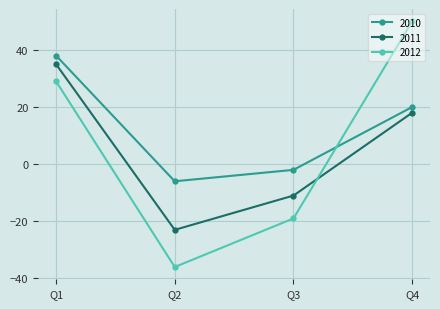

How many times do 2011 and 2012 cross each other?

1